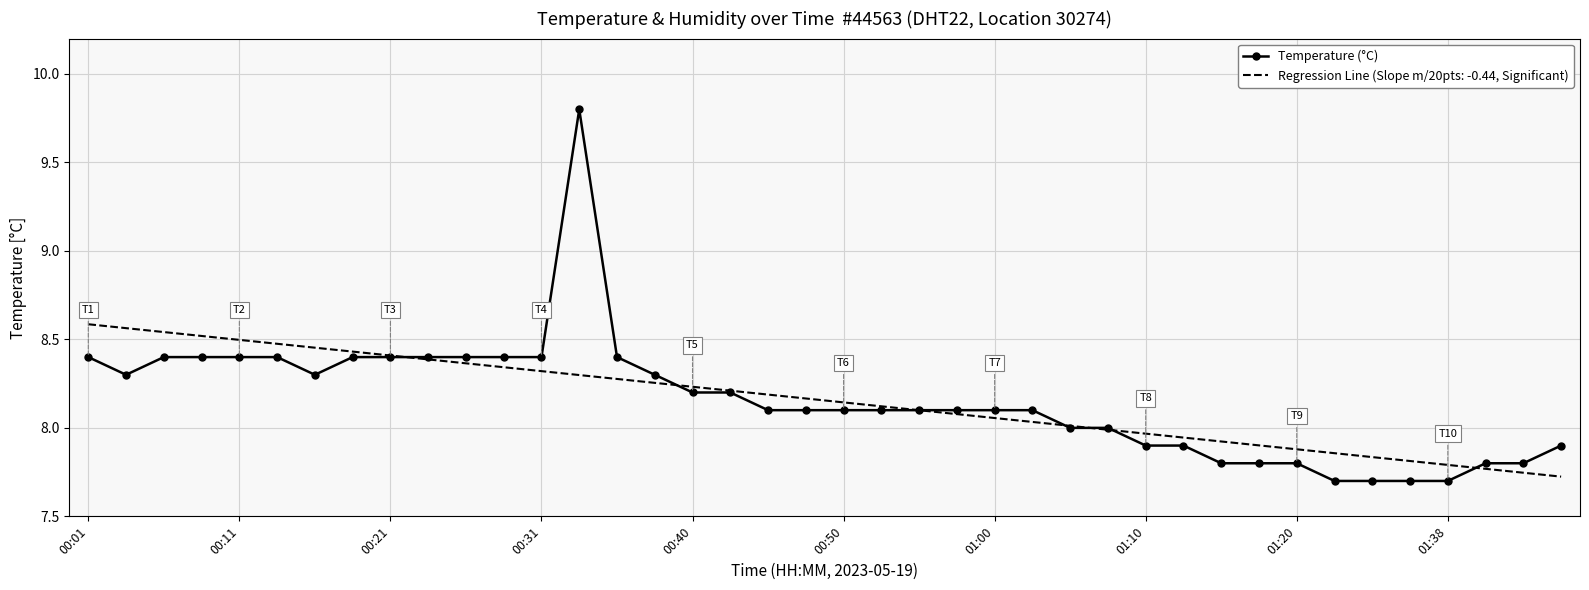

Rank the series by their maximum value, from highest to lowest.

Temperature (°C), Regression Line (Slope m/20pts: -0.44, Significant)